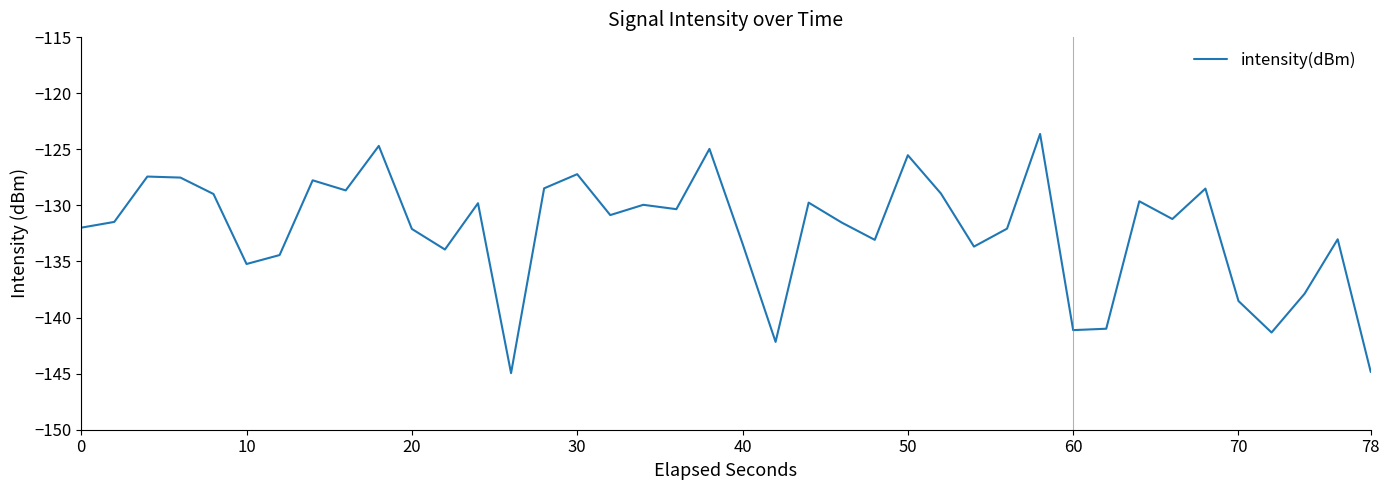

What is the minimum value shown in the chart?

-145.0